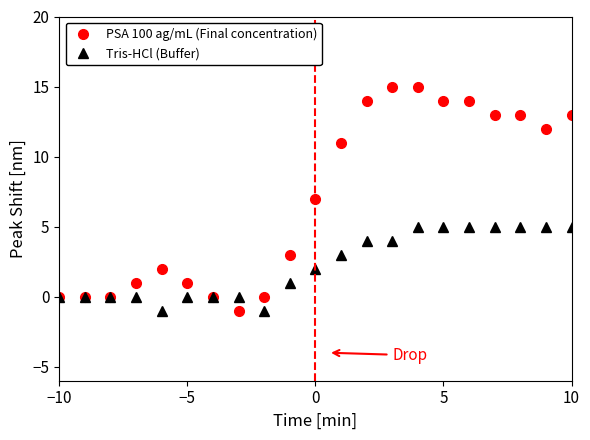

List the series in order of their overall mean, highest first.

PSA 100 ag/mL (Final concentration), Tris-HCl (Buffer)